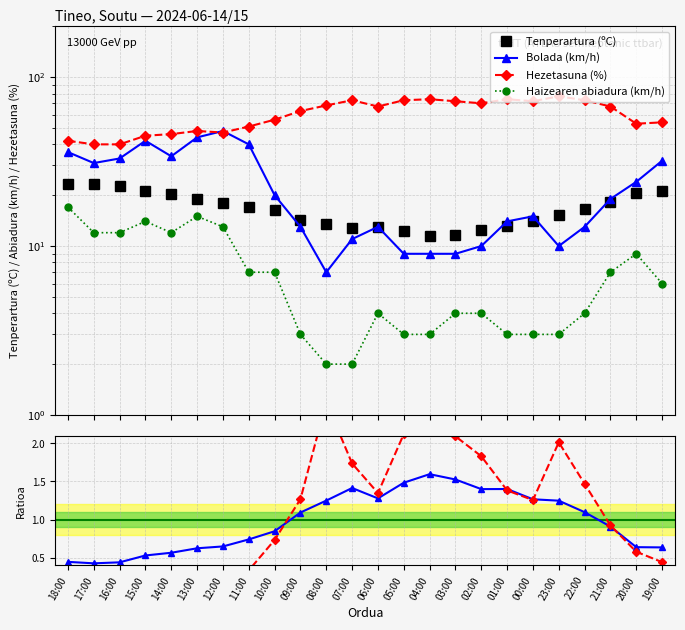

Which has a higher value, 14:00 or 06:00?

14:00